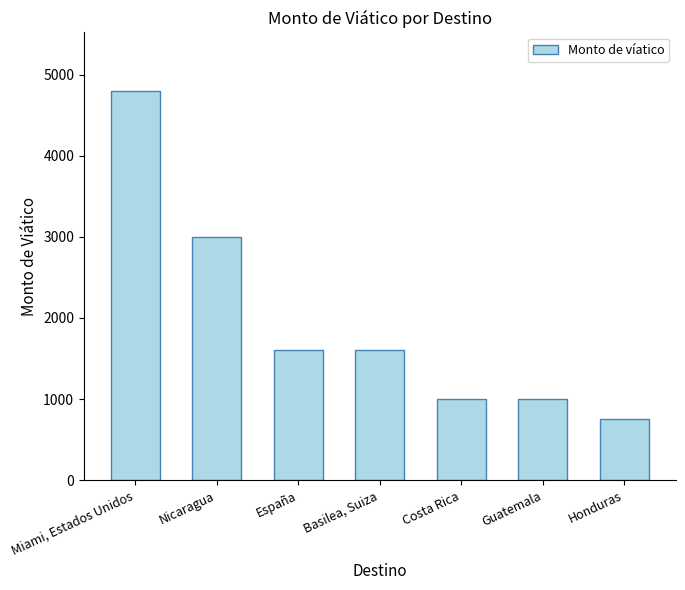

What is the sum of all values?

13750